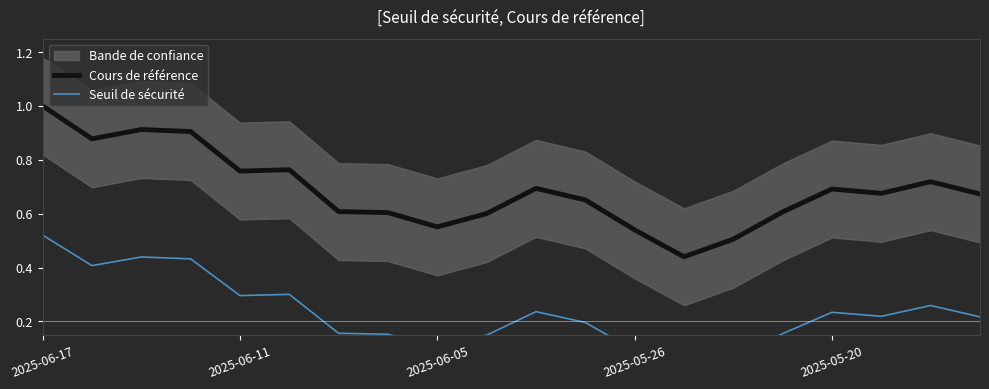

Count the Cours de référence values in the range 0 to 1.

20